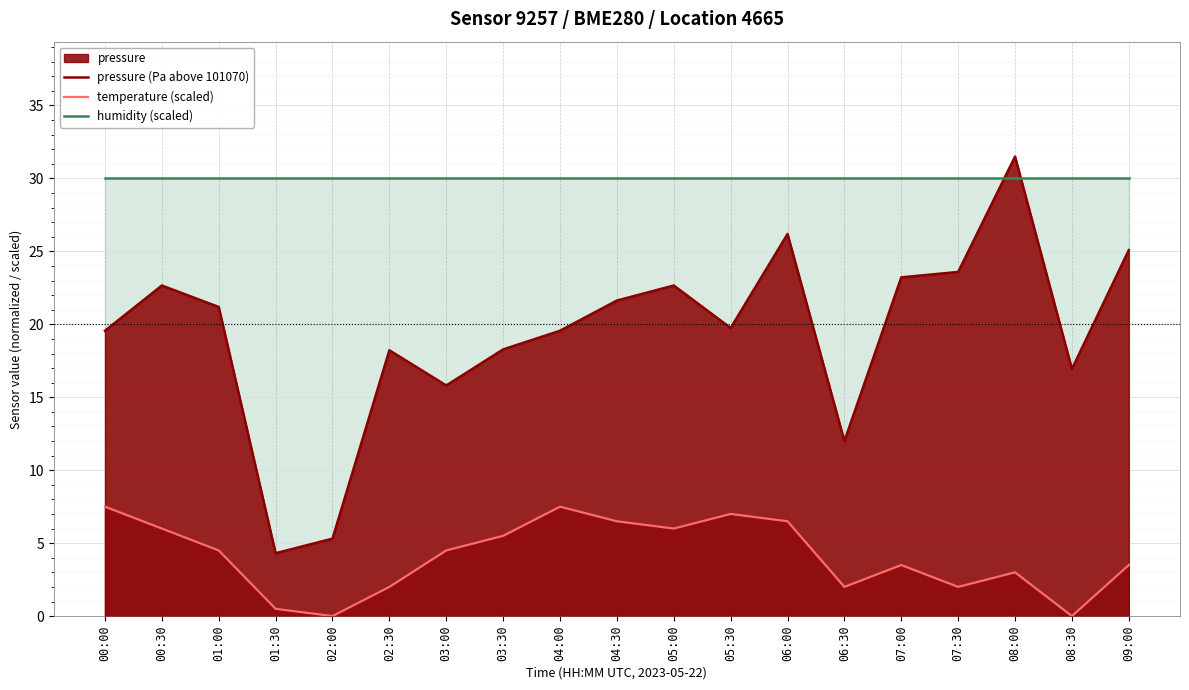

Reading left to right, transcribe all the data shown in this chart.

pressure (Pa above 101070): 19.6	22.7	21.2	4.3	5.3	18.2	15.8	18.3	19.6	21.6	22.7	19.8	26.2	12.0	23.2	23.6	31.5	16.9	25.1
temperature (scaled): 7.5	6.0	4.5	0.5	0.0	2.0	4.5	5.5	7.5	6.5	6.0	7.0	6.5	2.0	3.5	2.0	3.0	0.0	3.5
humidity (scaled): 30.0	30.0	30.0	30.0	30.0	30.0	30.0	30.0	30.0	30.0	30.0	30.0	30.0	30.0	30.0	30.0	30.0	30.0	30.0